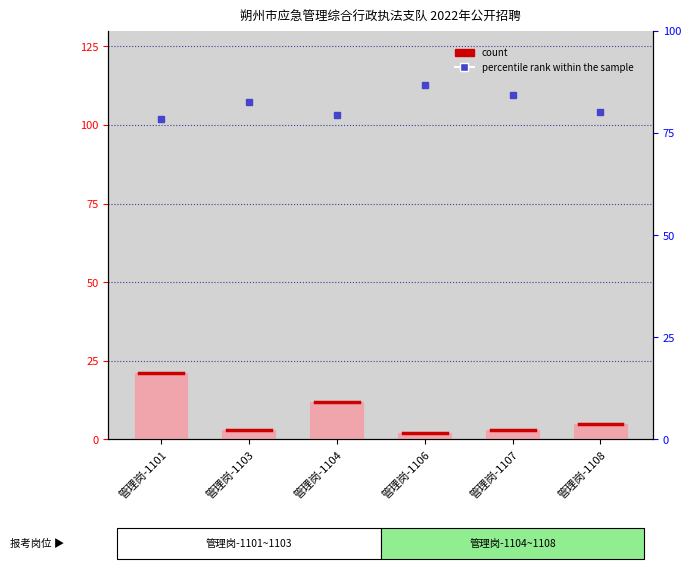

What are all the series names shown in the legend?

count, percentile rank within the sample